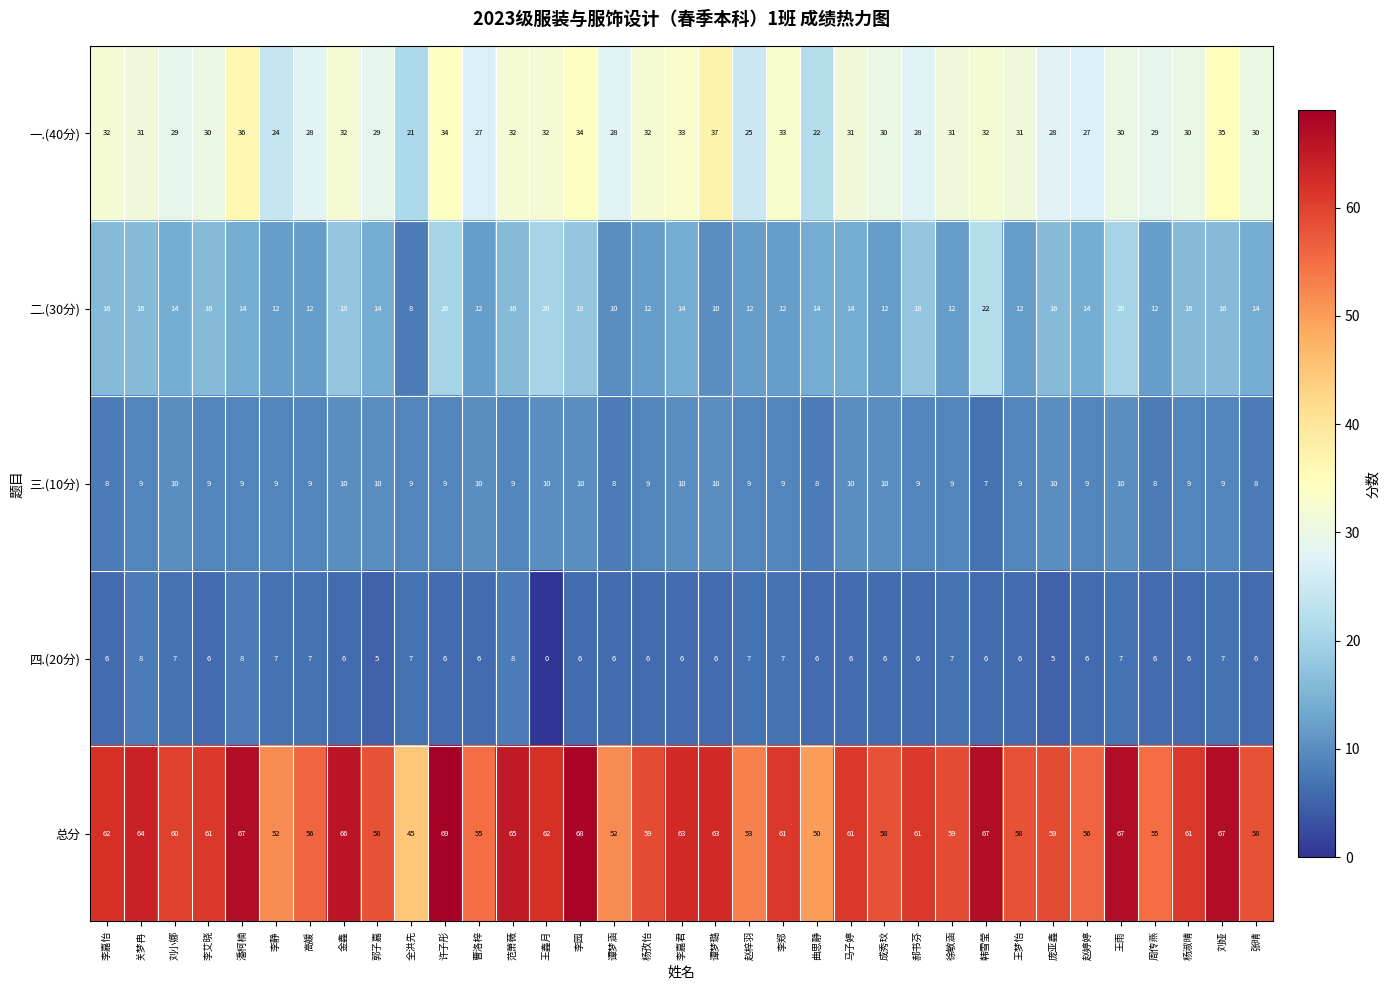

What is the difference between the highest and lowest values at 郝书芬?

55